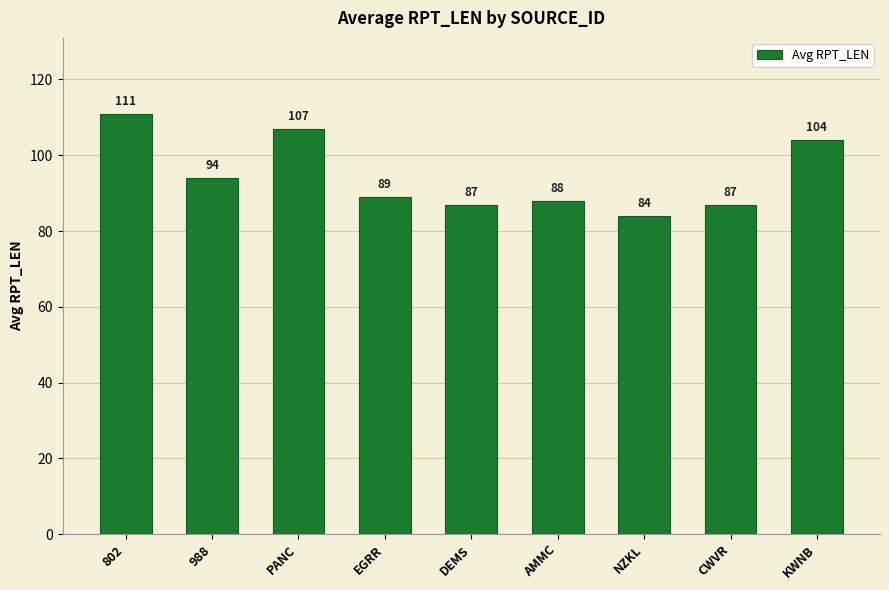

What is the value of the 1st bar from the left?

111